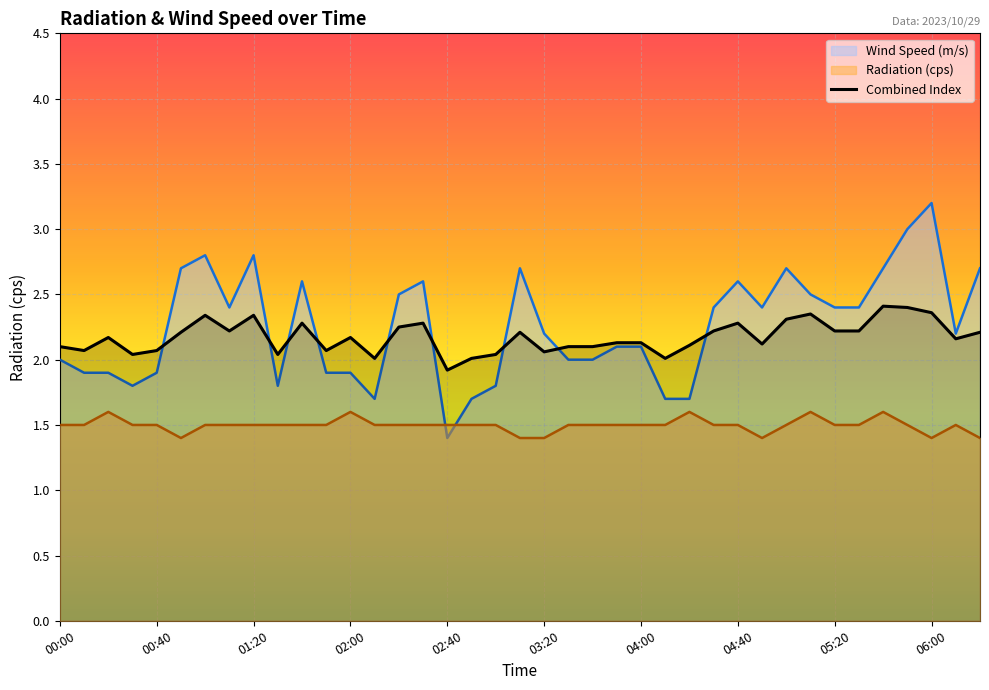

True or false: there are more than 0 points higher than both neighbors.

True